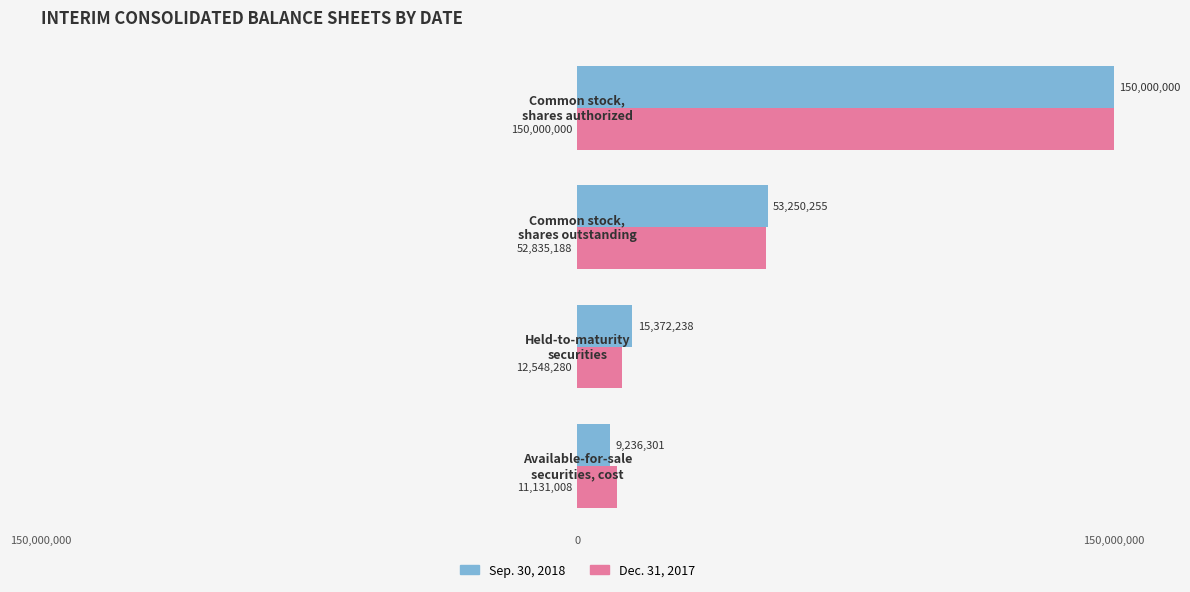

What are all the series names shown in the legend?

Sep. 30, 2018, Dec. 31, 2017